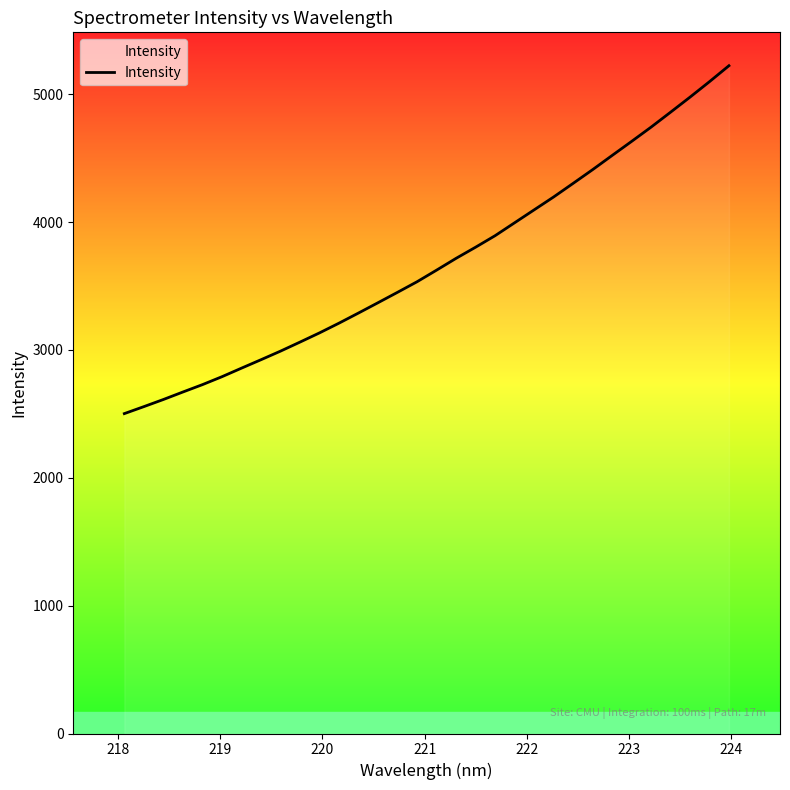

What is the sum of all values?

117751.1